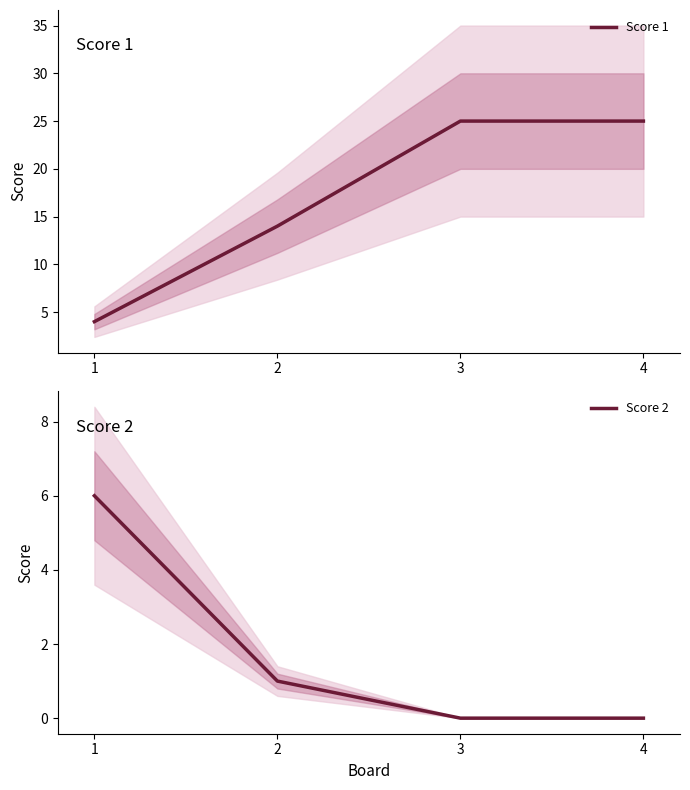

List the series in order of their peak value, lowest first.

Score 2, Score 1